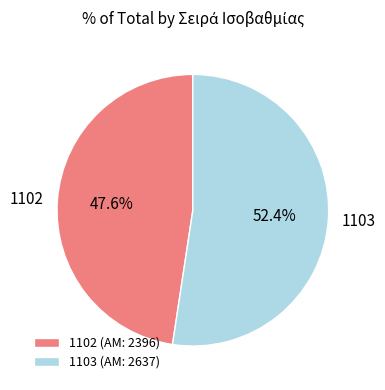

What is the smallest slice in the pie chart?

1102